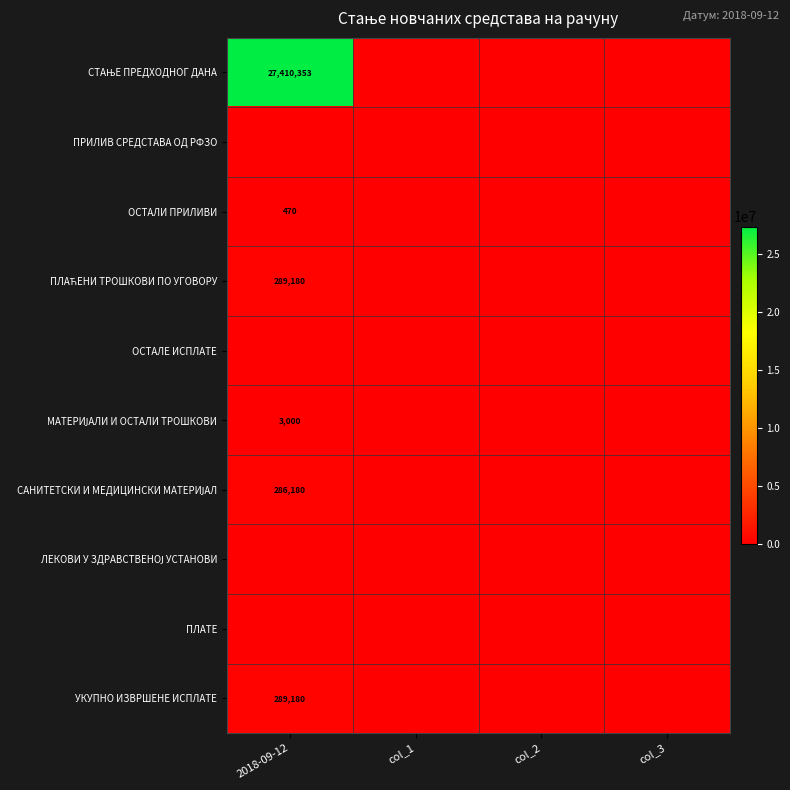

The УКУПНО ИЗВРШЕНЕ ИСПЛАТЕ series shows 115240 at 2018-09-12. True or false?

False